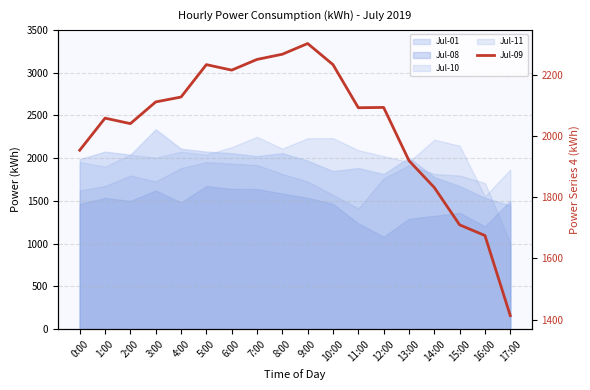

Is it true that the value at 17:00 is 533?

False